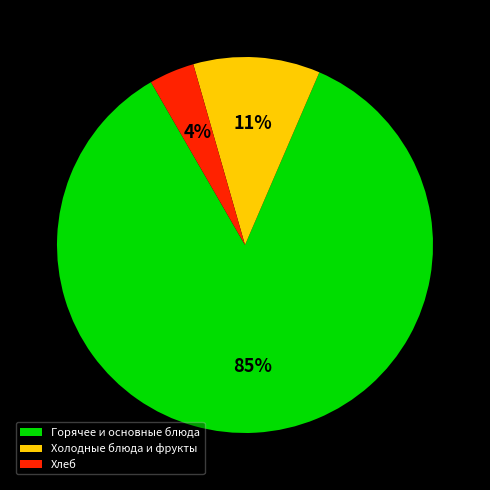

What percentage is the Хлеб slice, to the nearest percent?

4%